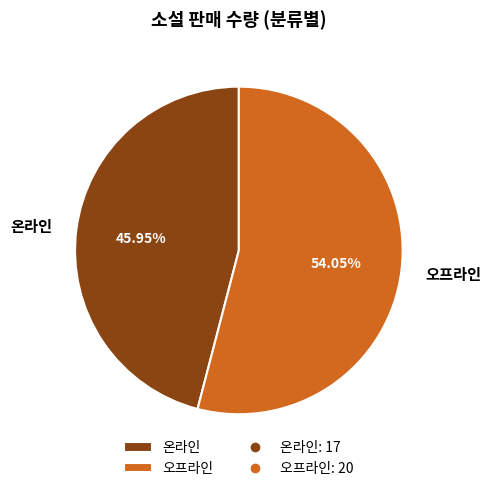

How many slices are in this pie chart?

2